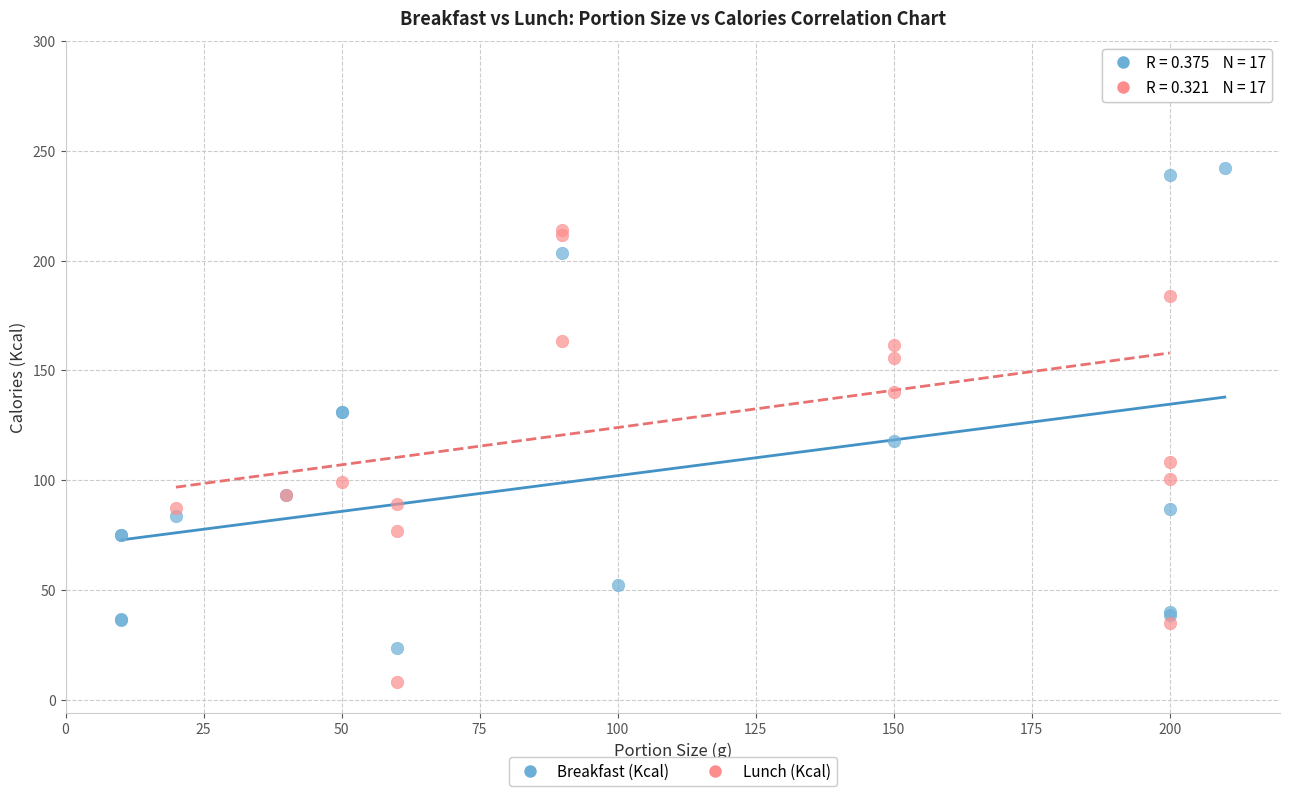

Which series has the widest spread of Y values?

Lunch (Kcal)